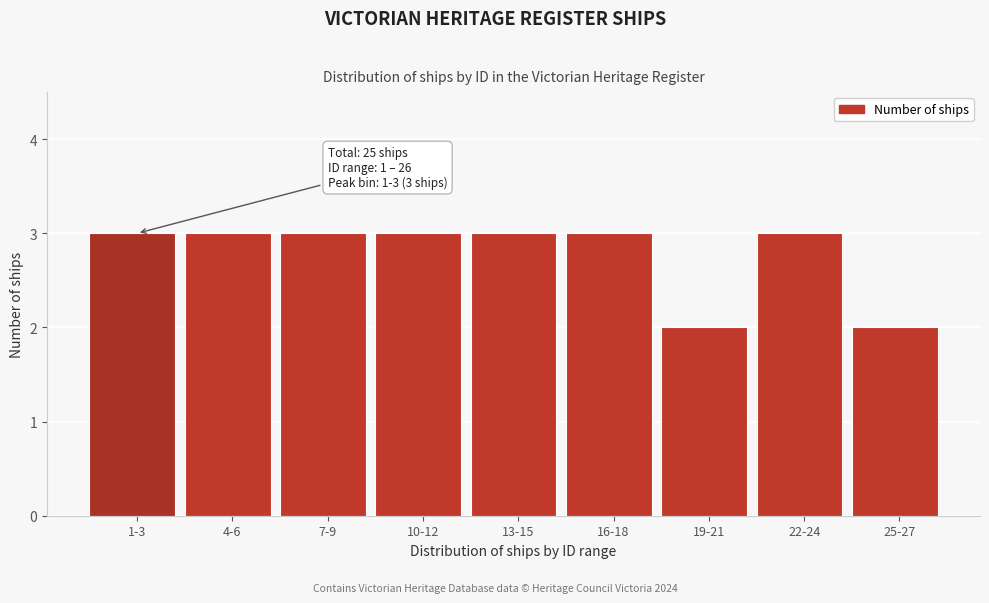

Reading left to right, list all the values displayed in this chart.

3	3	3	3	3	3	2	3	2